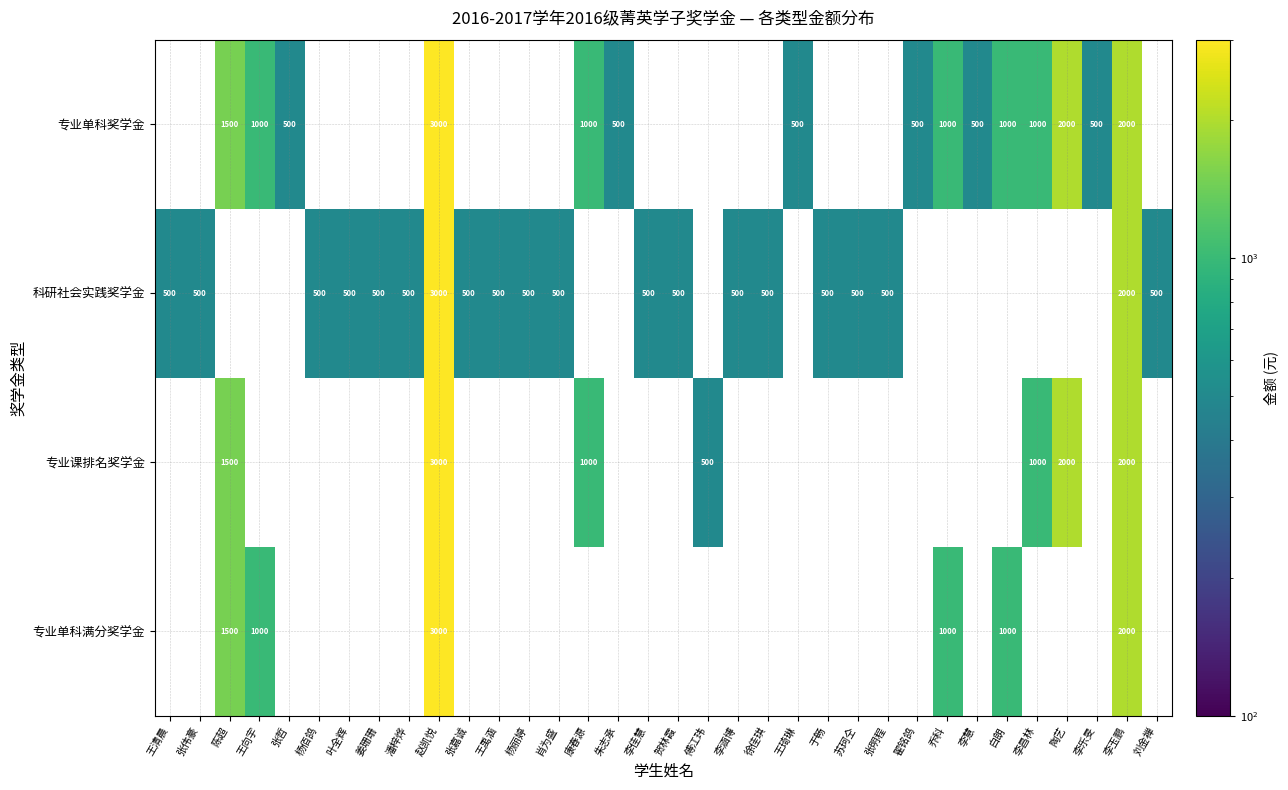

The 专业单科奖学金 series shows 500 at 翟铭鸽. True or false?

True